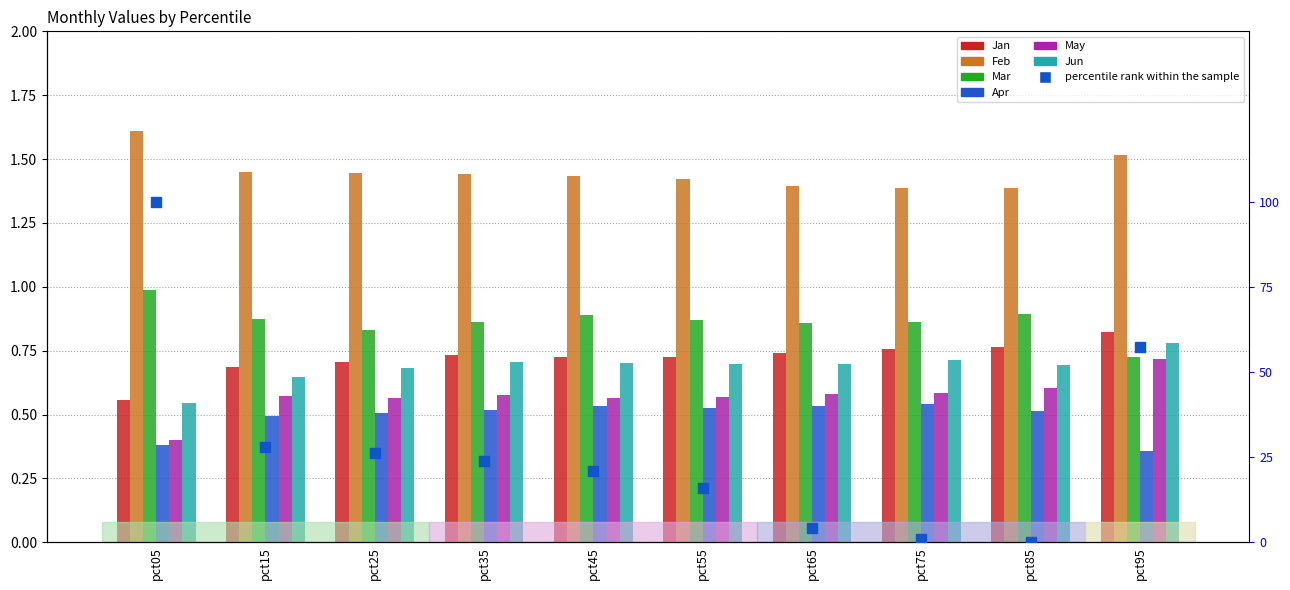

What is the total value across all series at pct95?

4.9